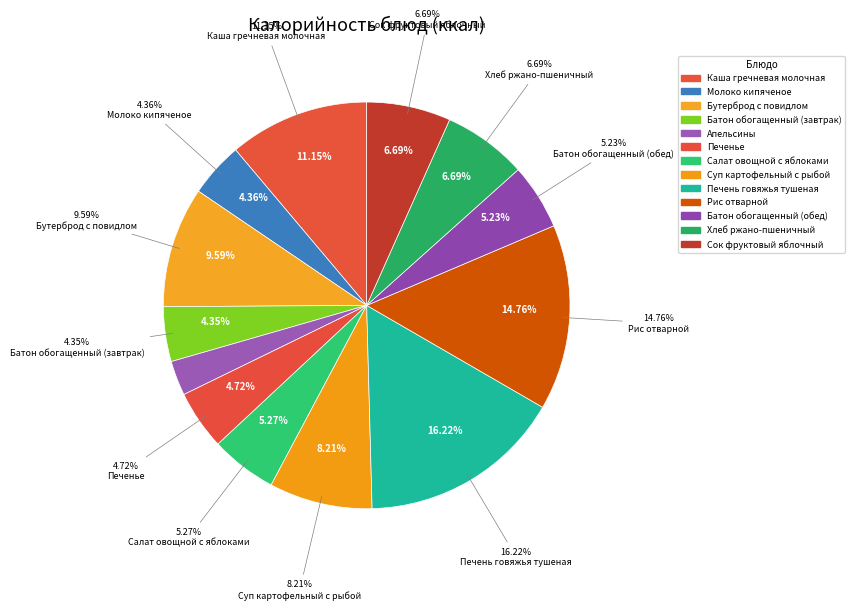

Is Обед the majority of the pie?

Yes